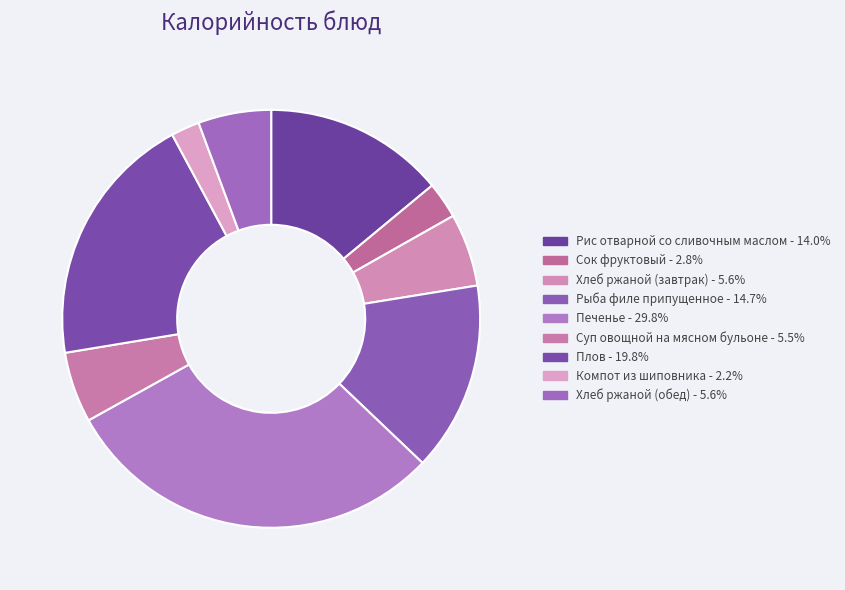

How many segments does this pie chart have?

9